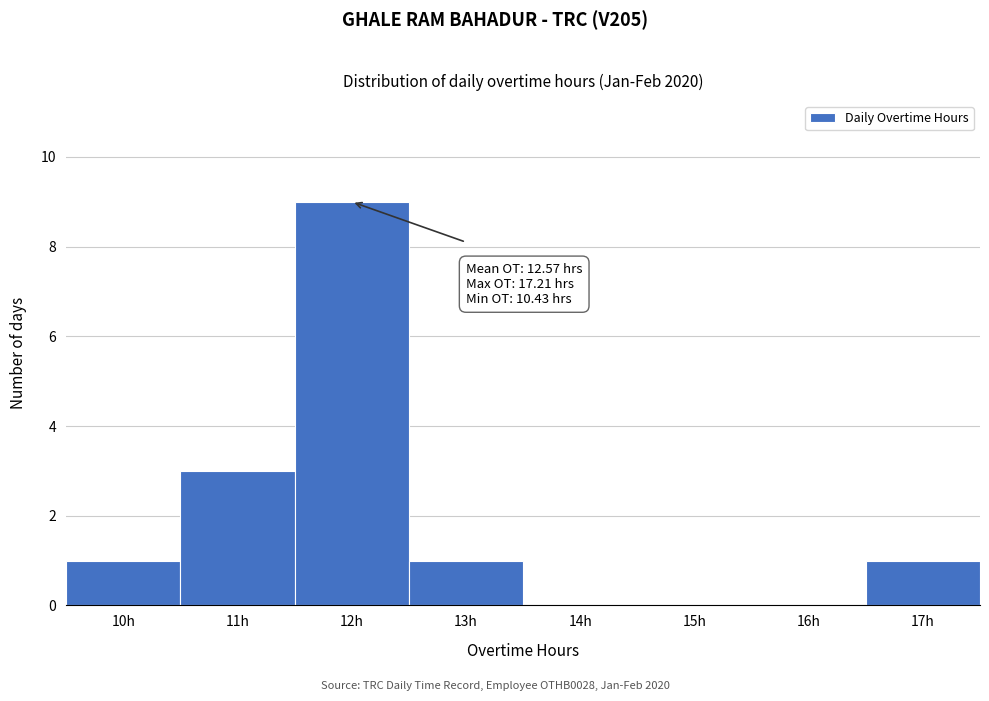

Reading left to right, what are all the values shown in this chart?

10h=1	11h=3	12h=9	13h=1	14h=0	15h=0	16h=0	17h=1